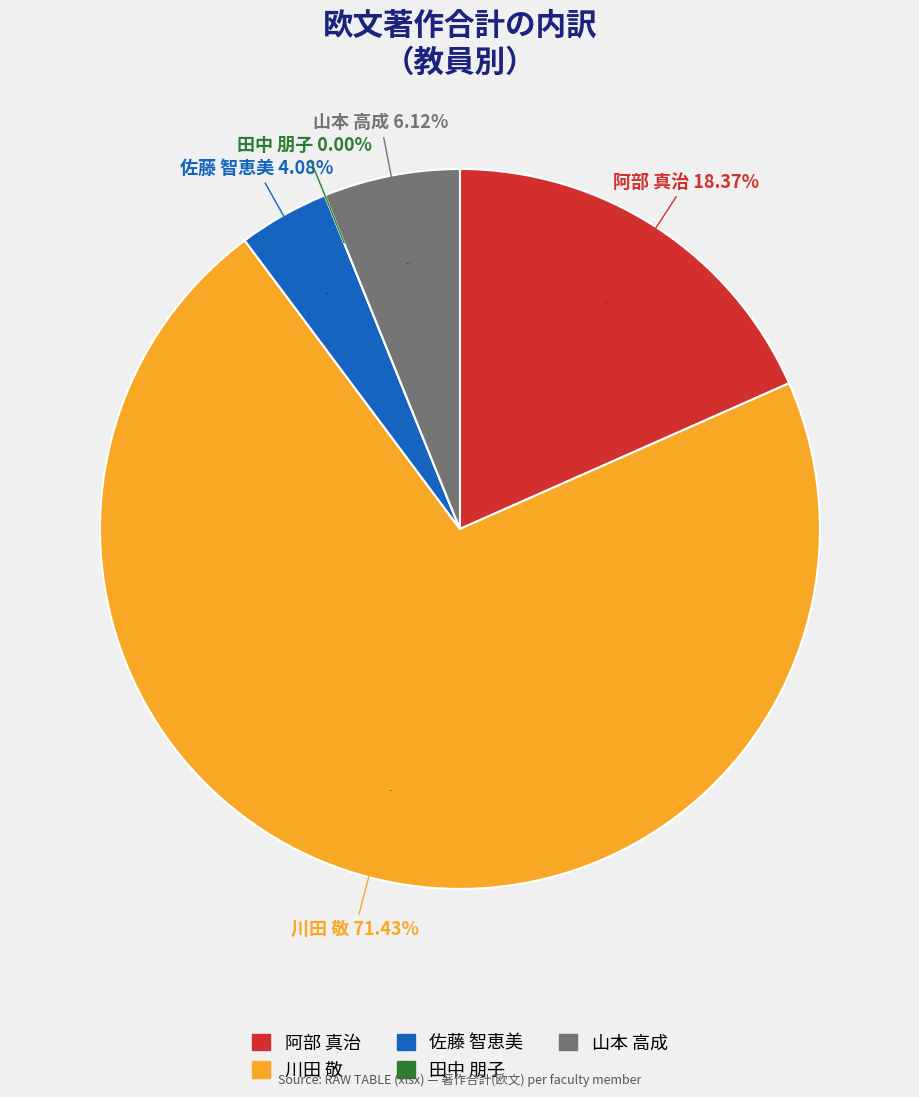

Count the number of slices in the pie.

5